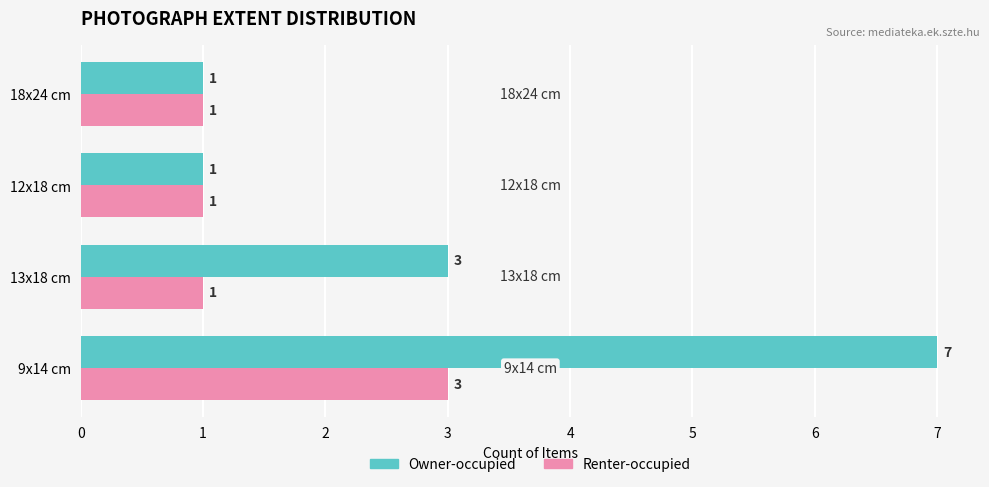

How many data points does each series have?

4